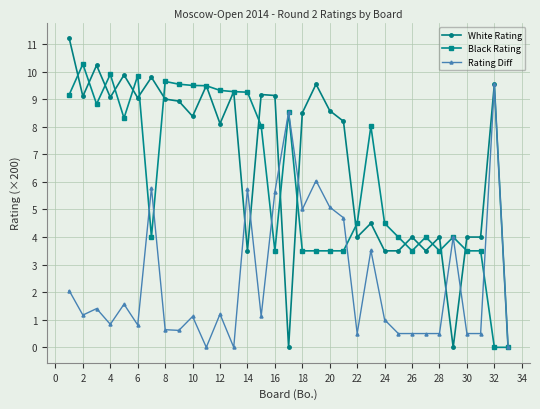

Count the number of categories in the chart.

33